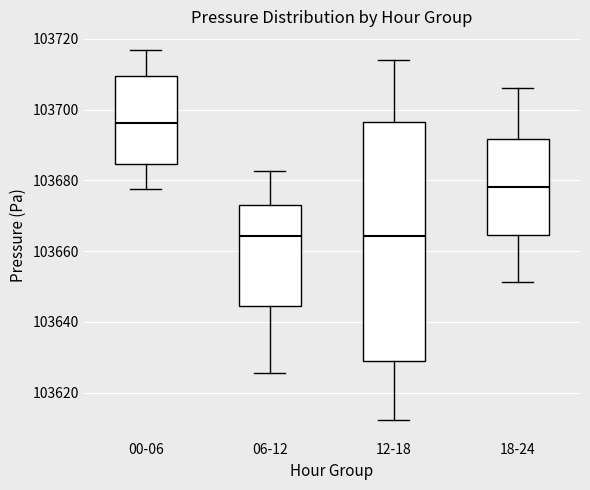

Reading left to right, transcribe this box plot: for each box, give where its median line is, the range the box spans, and where its two whiskers end, as read against the y-axis. The values are not printed on the chart, so give them approximately, as read against the axis.

00-06: median 103696, box 103684 to 103710, whiskers 103678 to 103716
06-12: median 103664, box 103644 to 103674, whiskers 103626 to 103682
12-18: median 103664, box 103630 to 103696, whiskers 103612 to 103714
18-24: median 103678, box 103664 to 103692, whiskers 103652 to 103706